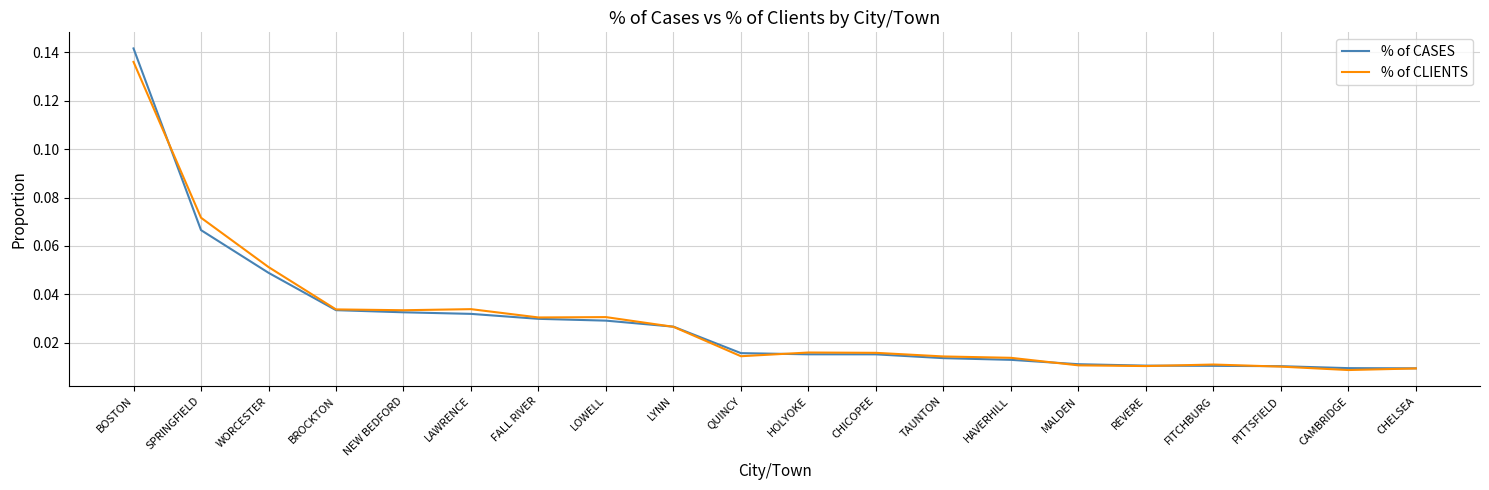

Is it true that % of CASES equals 0.0 at BOSTON?

False